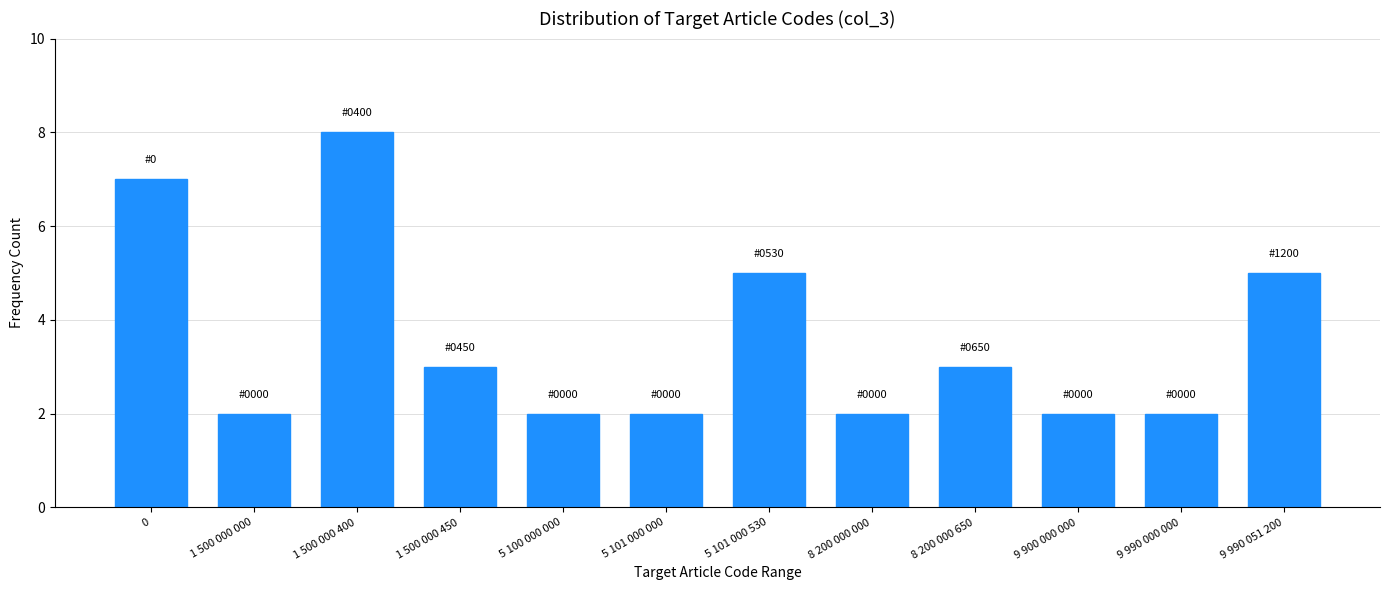

Reading left to right, what are all the values shown in this chart?

7	2	8	3	2	2	5	2	3	2	2	5